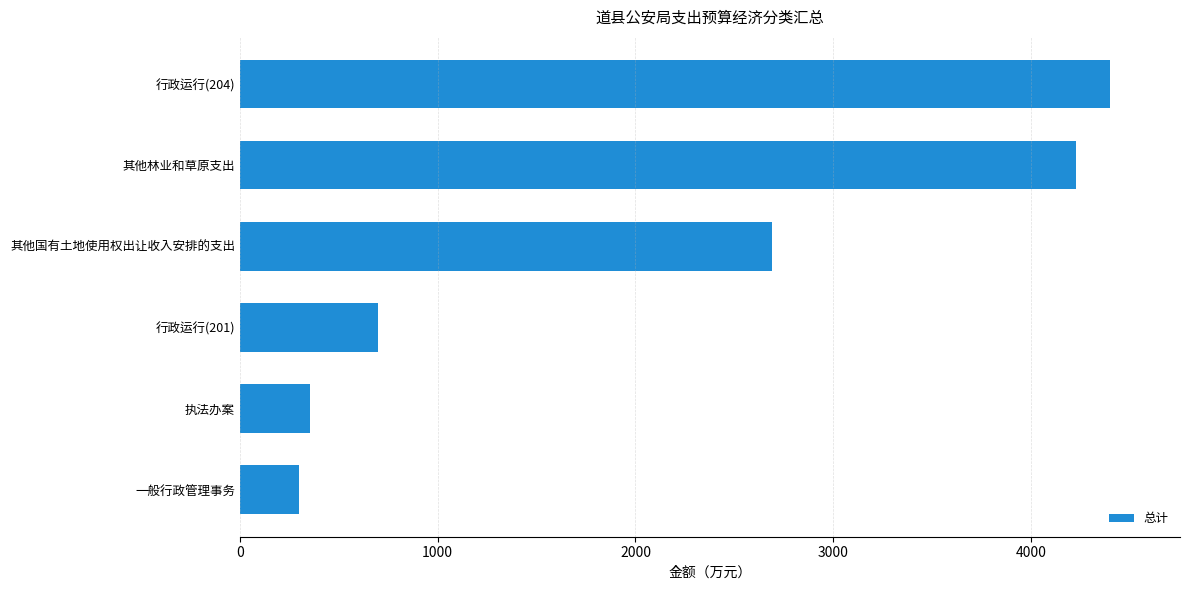

List the labels in order of value, smallest first.

一般行政管理事务, 执法办案, 行政运行(201), 其他国有土地使用权出让收入安排的支出, 其他林业和草原支出, 行政运行(204)